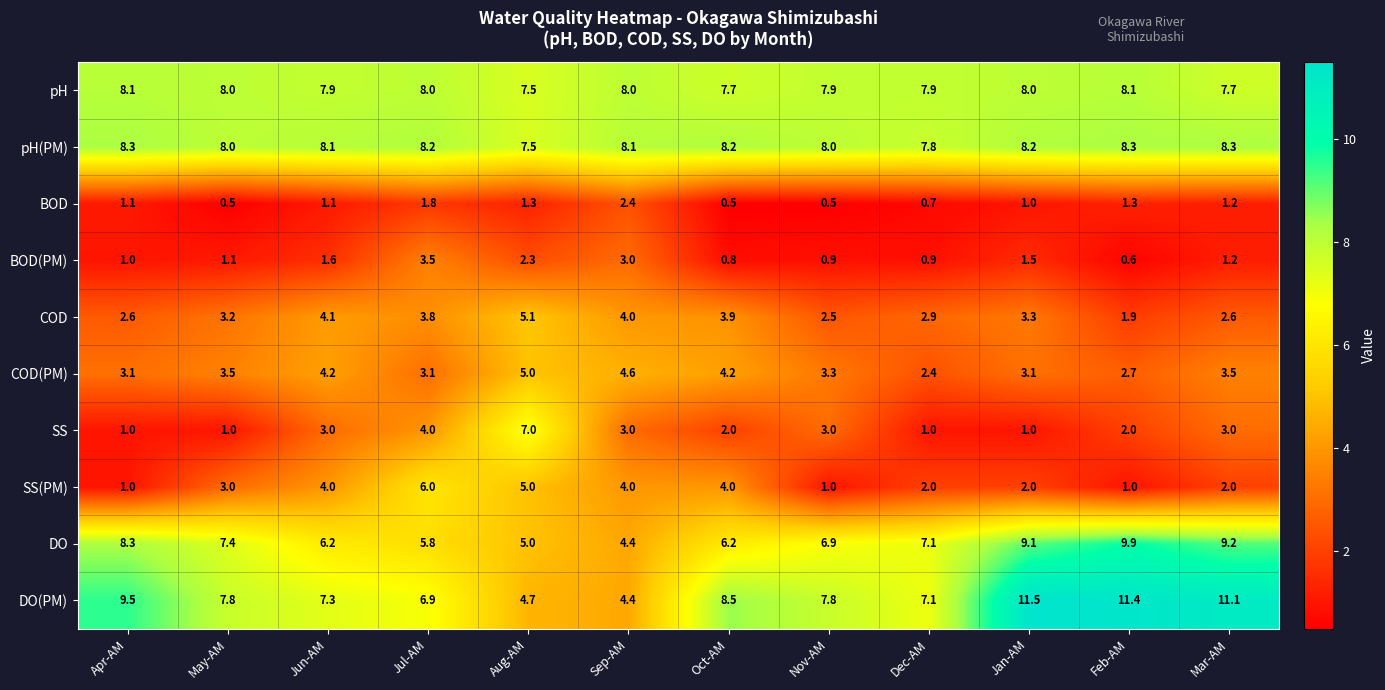

List the series in order of their peak value, highest first.

DO(PM), DO, pH(PM), pH, SS, SS(PM), COD, COD(PM), BOD(PM), BOD